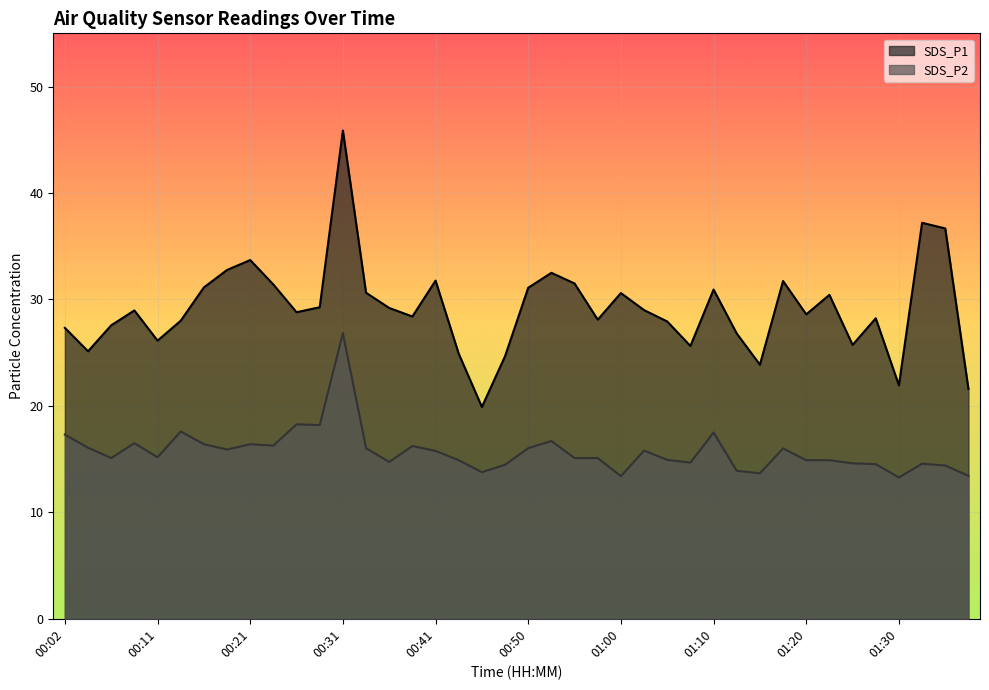

Which series changed the most between 00:19 and 00:21?

SDS_P1